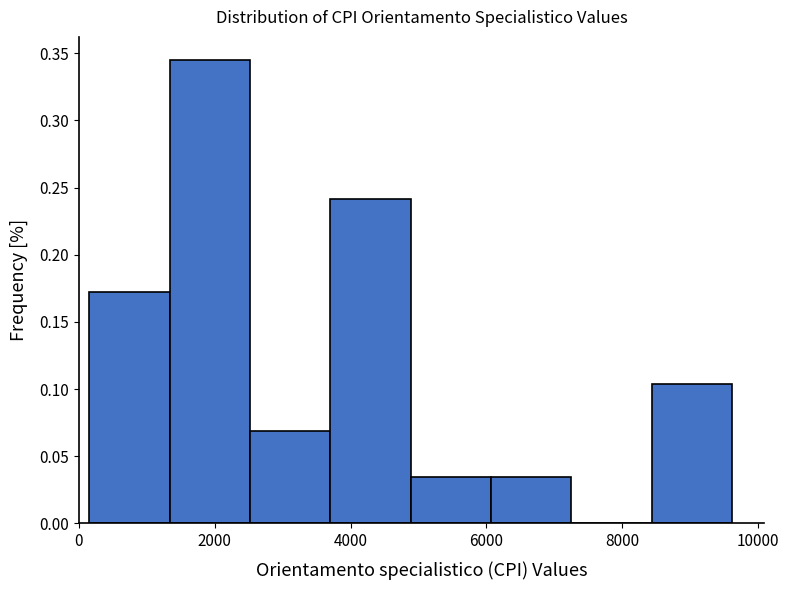

How tall is the bar that spans 6000 to 7200 on the x-axis? Neither the bar edges nor the heights are printed on the chart, so give them approximately, as read against the axes.

0.035